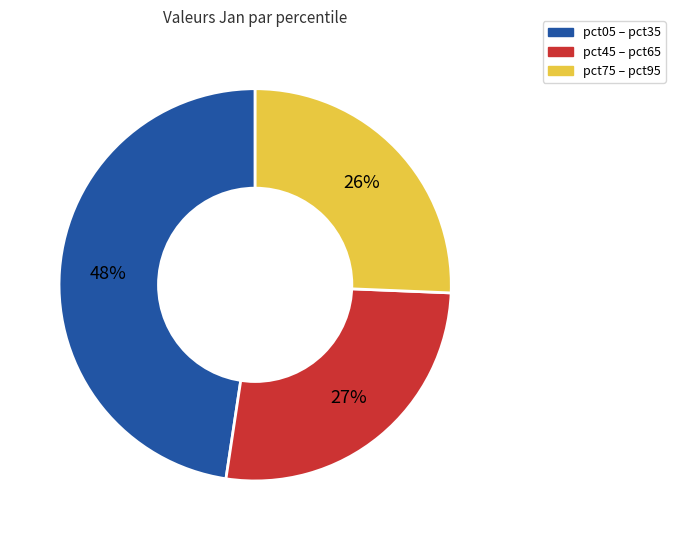

Is there any slice that represents more than half of the pie?

No